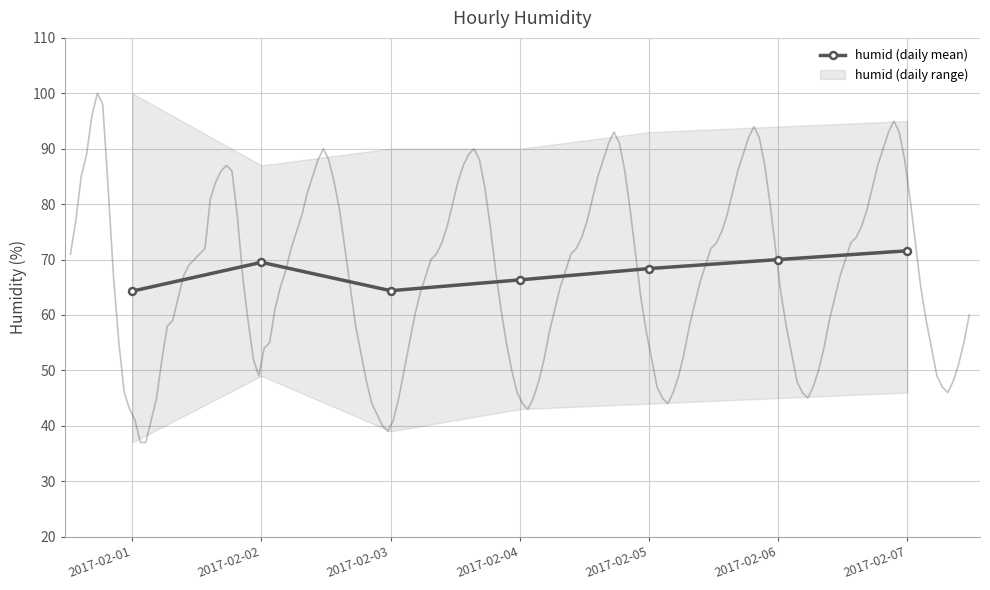

Which has a higher value, 2017-02-05 or 2017-02-03?

2017-02-05